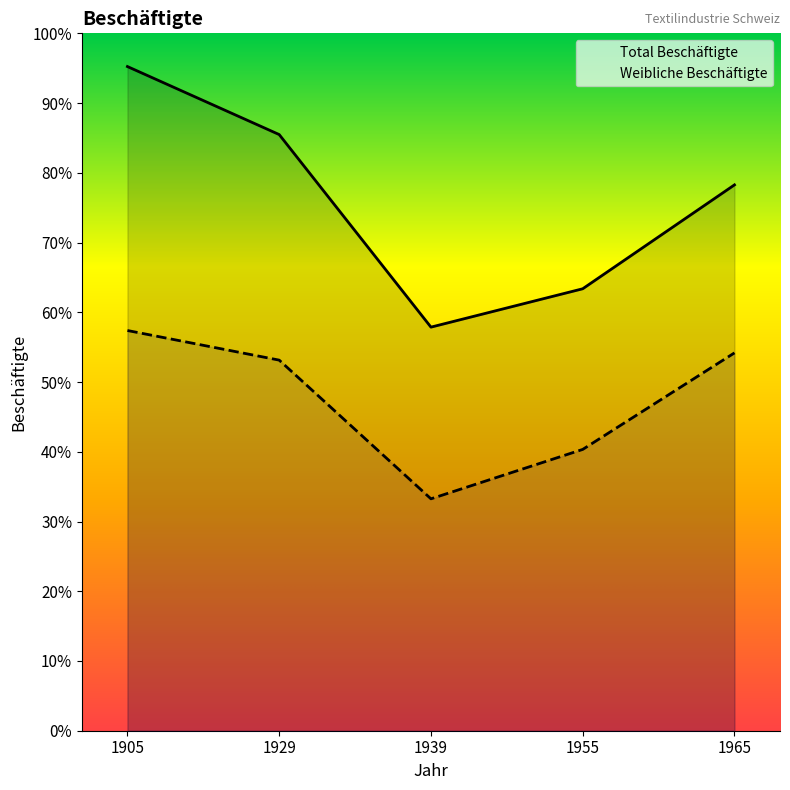

List the series in order of their peak value, lowest first.

Weibliche Beschäftigte, Total Beschäftigte